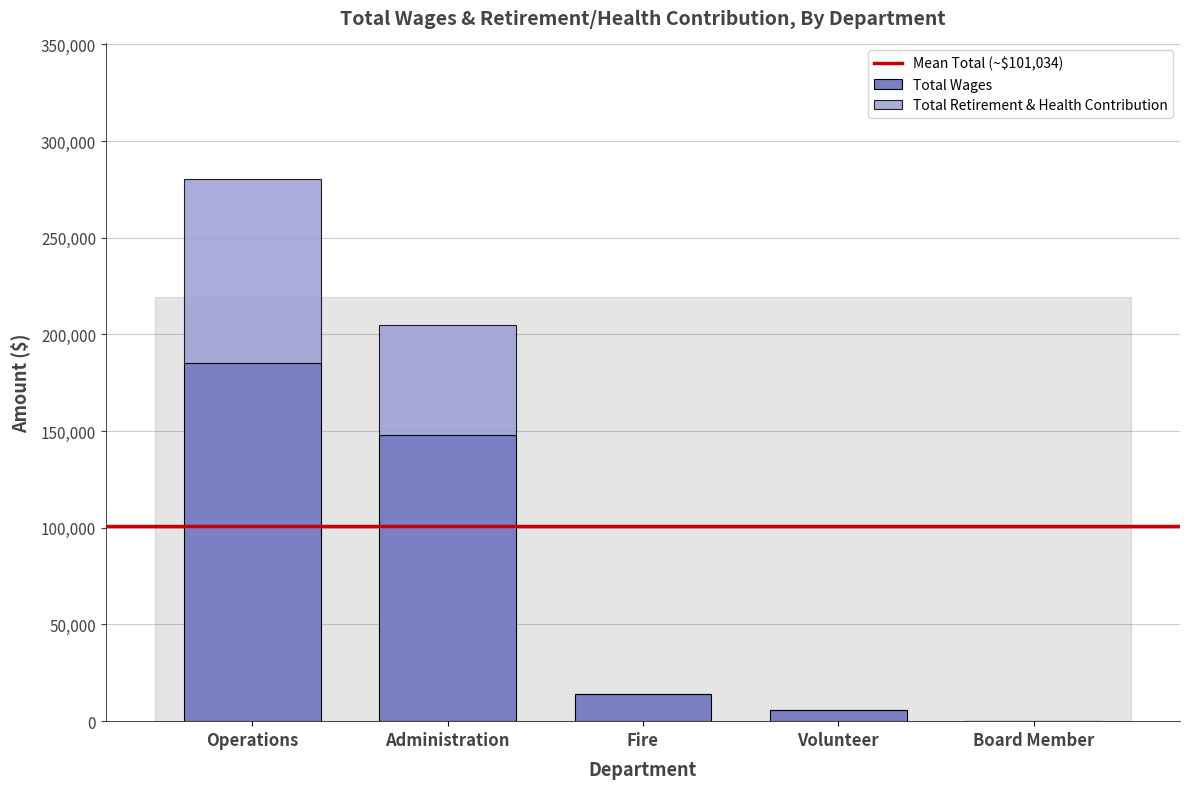

At which label does Total Wages reach its peak?

Operations